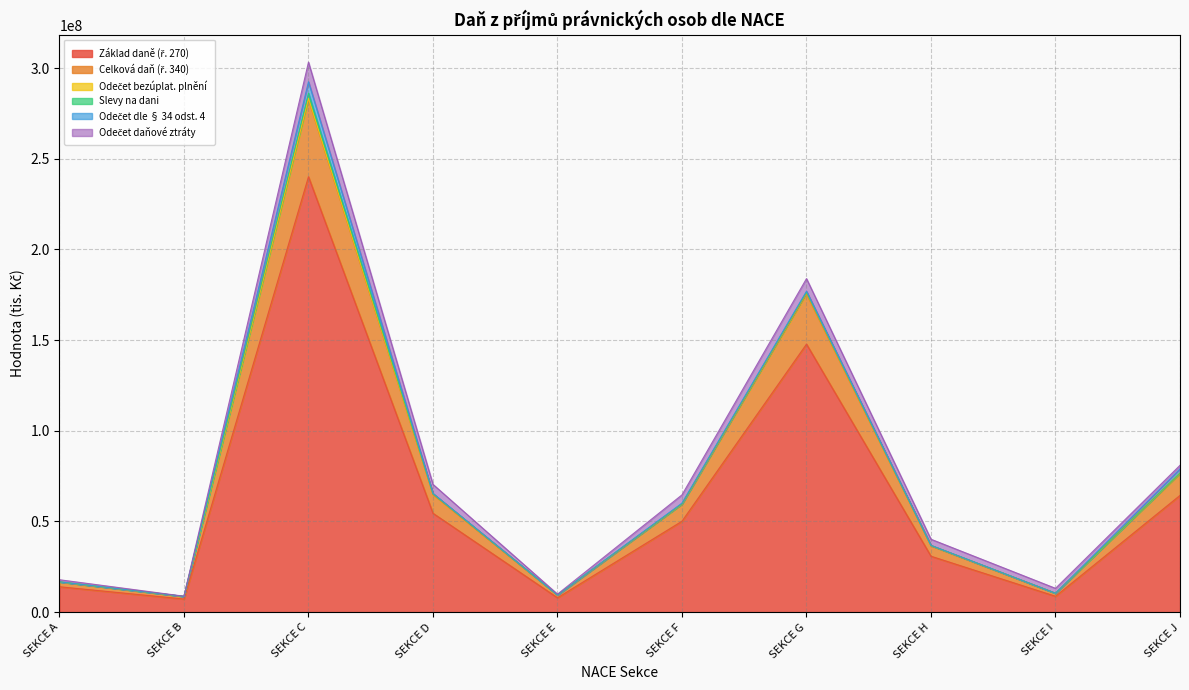

Reading left to right, extract all data points from this chart.

Základ daně (ř. 270): 14015412.0	7247353.0	240064239.5	54528518.0	7941417.0	50146933.0	147777278.4	30847070.0	8766710.0	64379664.0
Celková daň (ř. 340): 2619775.4	1346550.1	42629619.6	10348547.5	1474425.1	9345089.3	27656963.7	5747815.8	1649118.5	11921023.0
Odečet bezúplat. plnění: 54777.0	86905.6	634907.7	410180.1	43354.3	215983.9	776444.8	145389.9	22172.7	453195.5
Slevy na dani: 41782.3	7158.0	2761213.6	8598.2	31968.3	46014.9	187019.4	63654.9	14934.9	32054.8
Odečet dle § 34 odst. 4: 18535.2	29596.6	6325177.6	145291.5	6973.0	364436.6	544131.2	7124.9	65.4	2220408.3
Odečet daňové ztráty: 1133014.8	92389.9	10821049.2	5025705.8	452020.4	4566870.9	6962831.6	3400116.2	2695158.1	1977666.8